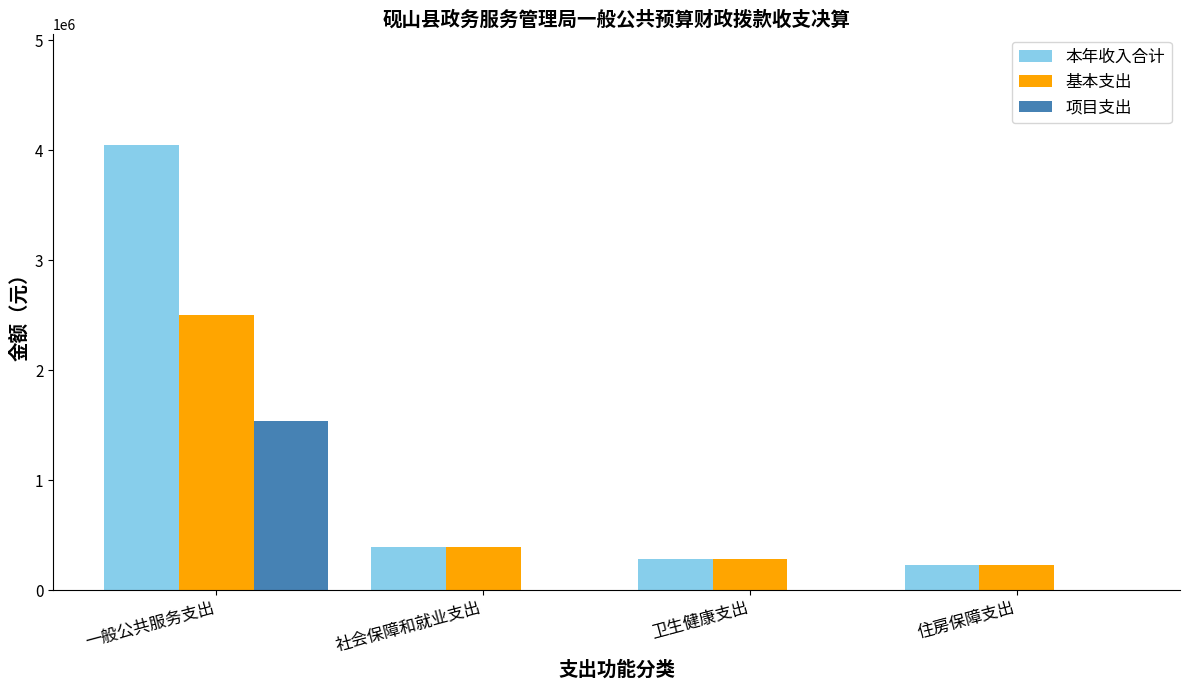

Which series has the largest range (max minus min)?

本年收入合计